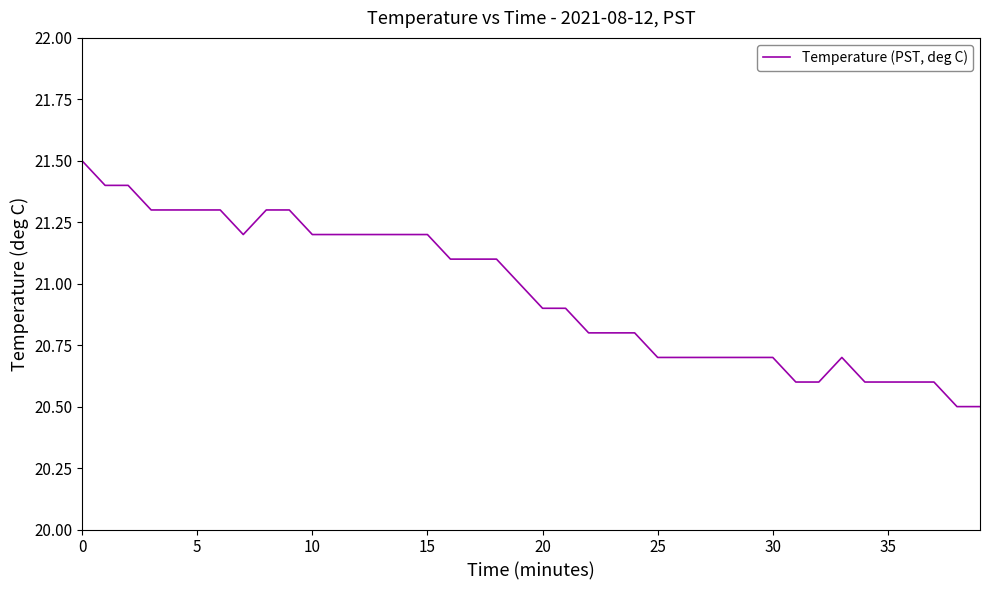

Reading left to right, transcribe all the data shown in this chart.

21.5	21.4	21.4	21.3	21.3	21.3	21.3	21.2	21.3	21.3	21.2	21.2	21.2	21.2	21.2	21.2	21.1	21.1	21.1	21.0	20.9	20.9	20.8	20.8	20.8	20.7	20.7	20.7	20.7	20.7	20.7	20.6	20.6	20.7	20.6	20.6	20.6	20.6	20.5	20.5